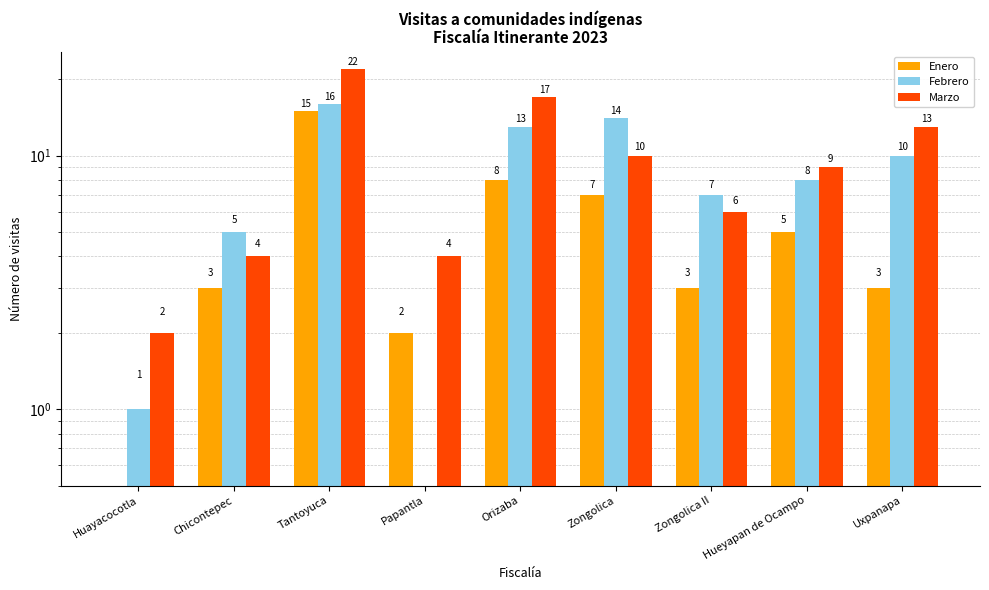

What is the difference between the maximum and minimum values in the Marzo series?

20